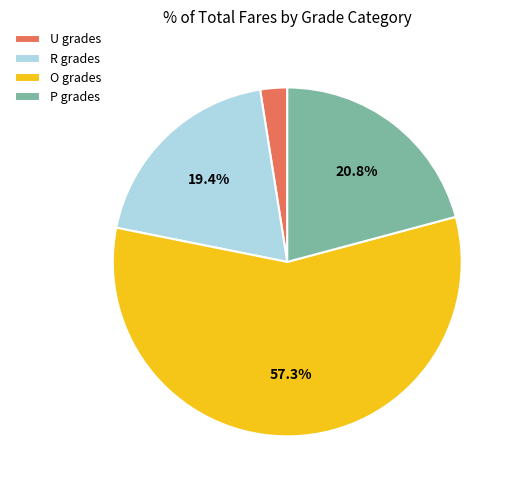

Combined, what portion of the pie is P grades and O grades?

78.1%